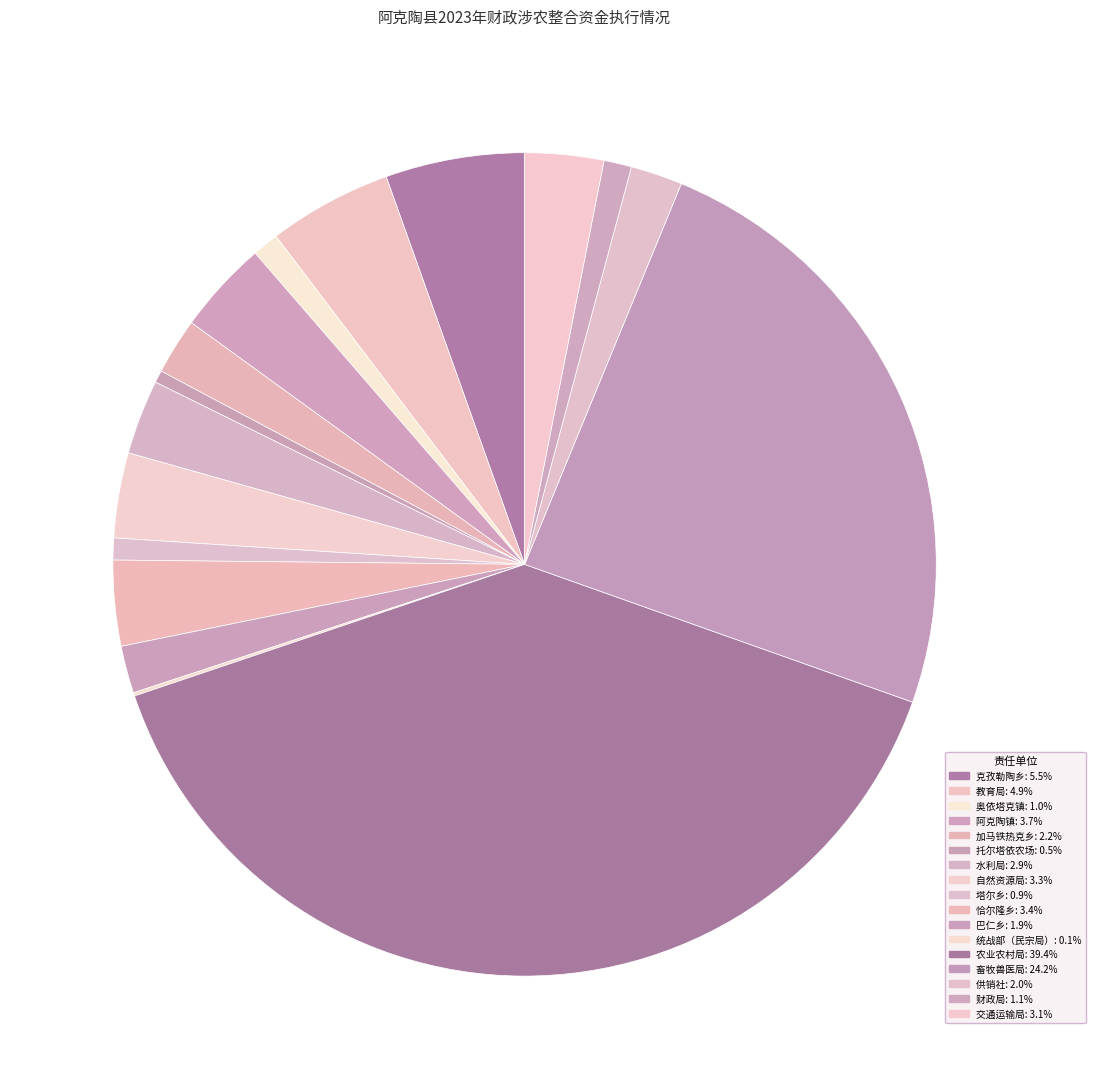

What is the ratio of the value at 供销社 to the value at 交通运输局?

0.7